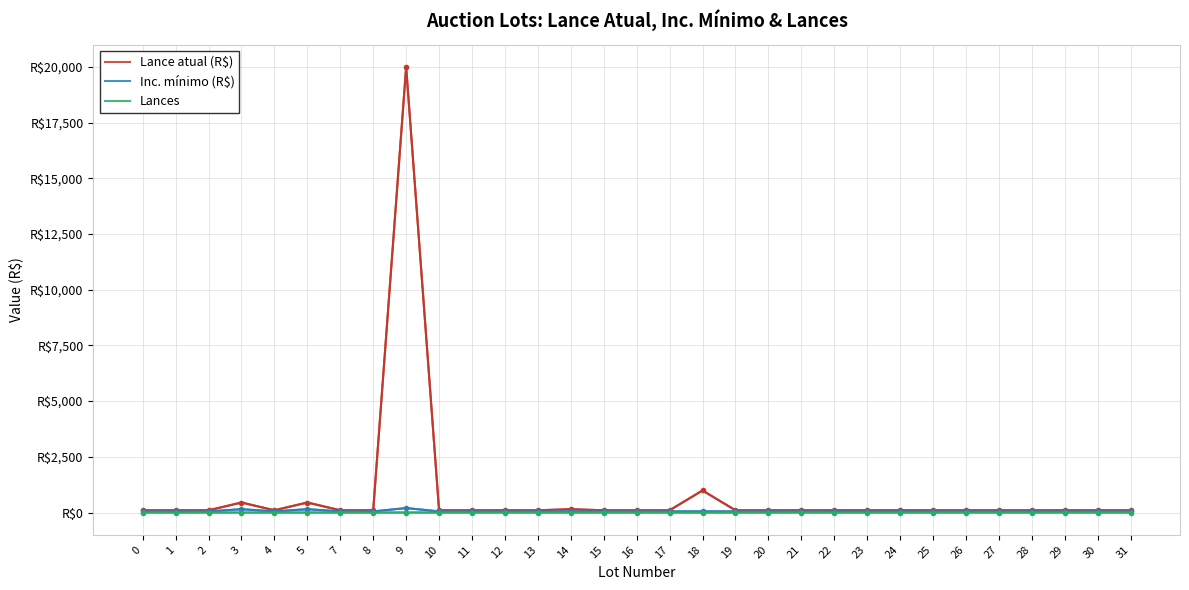

True or false: Inc. mínimo (R$) has more than 0 points higher than both neighbors.

True